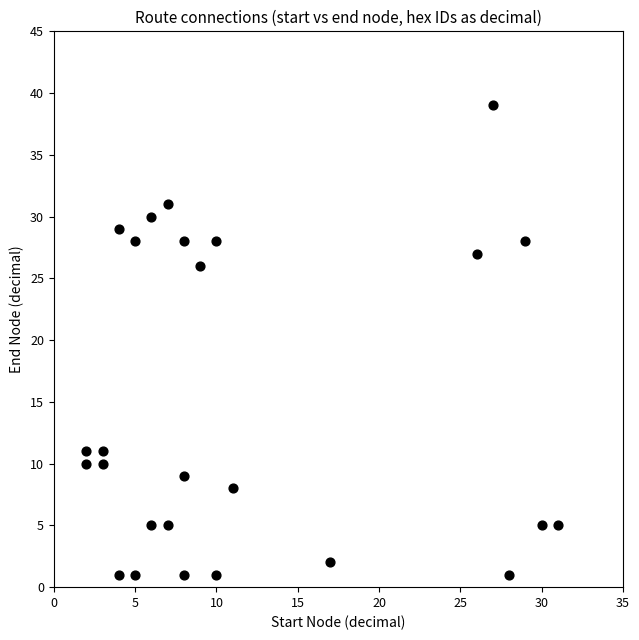

What Y value in the scatter plot is closest to 20?

26